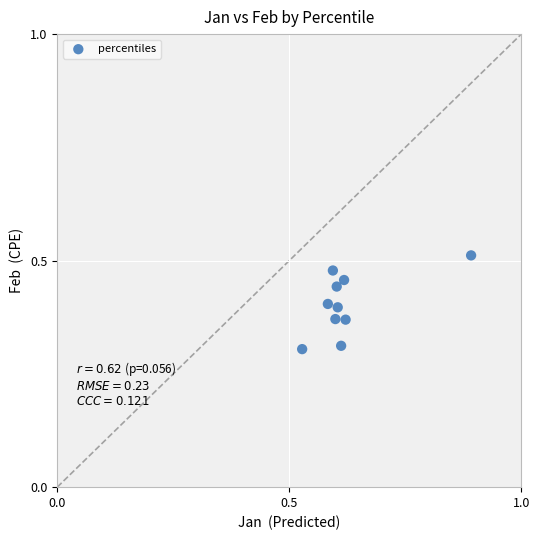

What is the average X value?

0.6